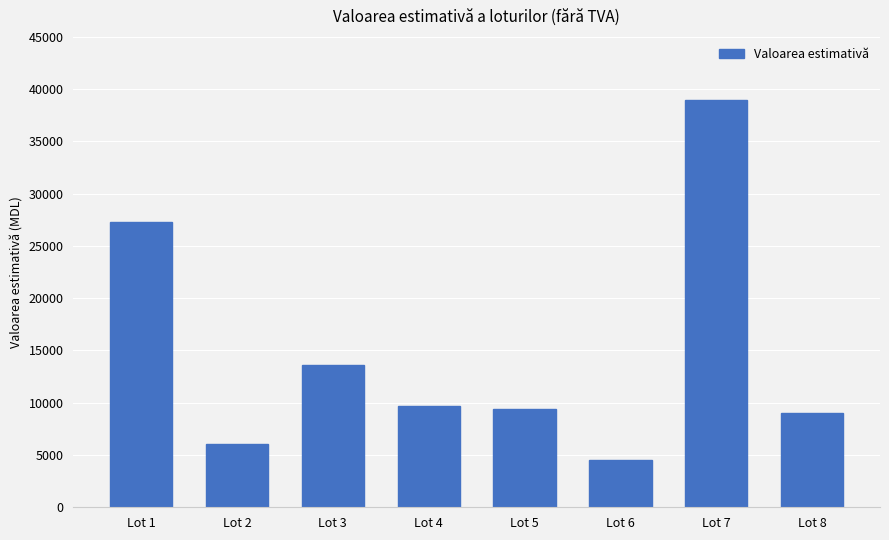

What is the greatest value displayed?

39000